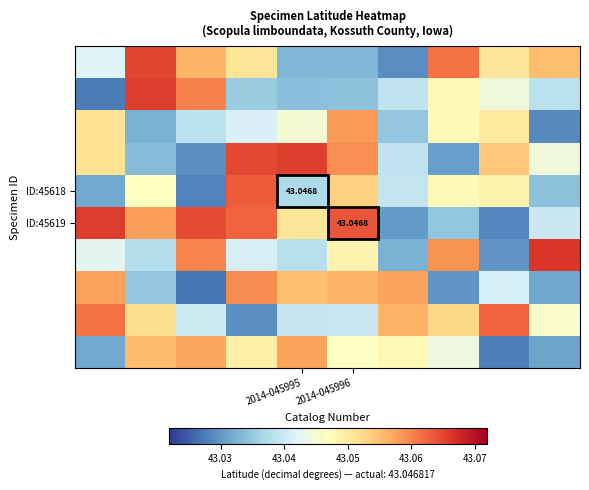

At which category is the sum across all series the highest?

3